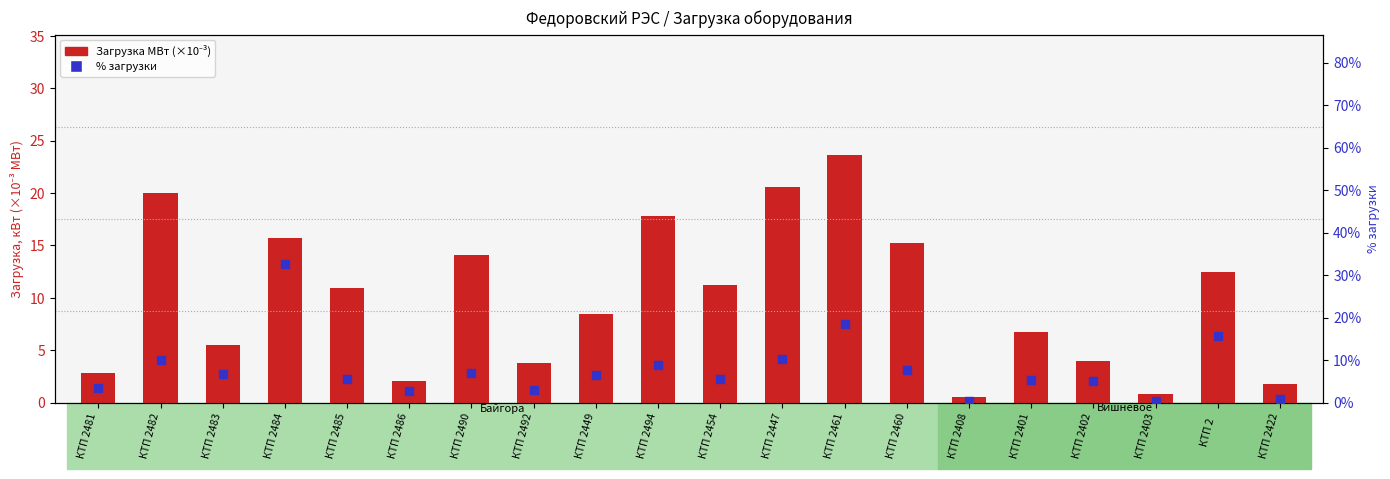

Which series contains the highest Y value?

% загрузка от номинала